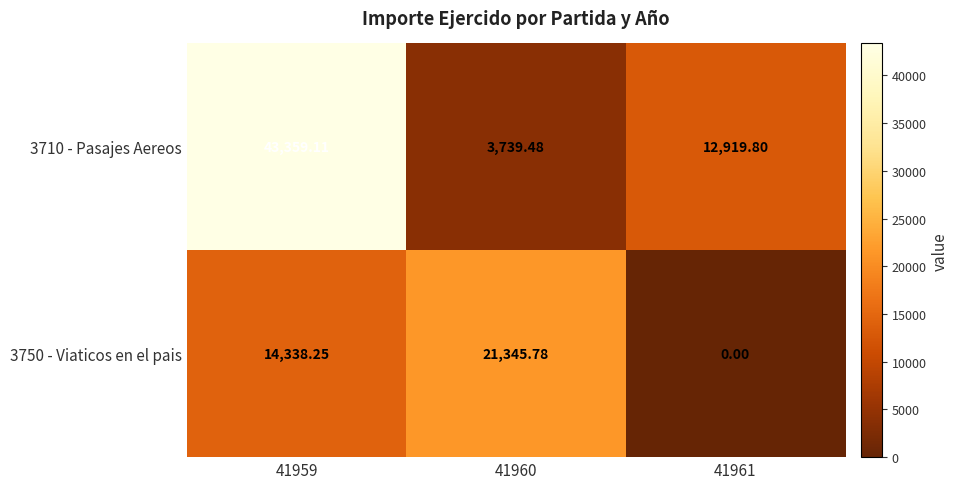

Is the value of 3750 - Viaticos en el pais at 41959 greater than the value of 3710 - Pasajes Aereos at 41961?

Yes